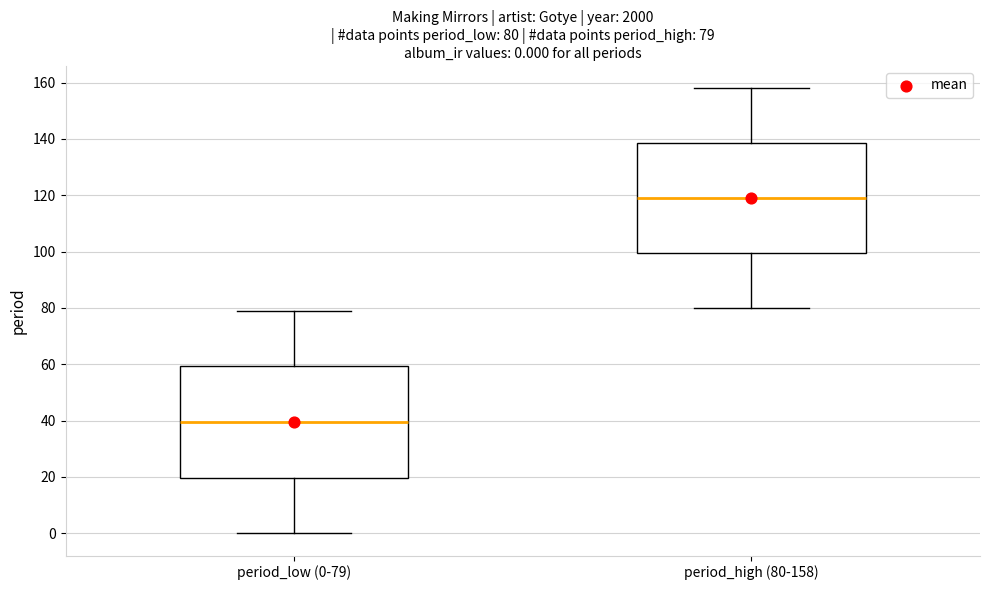

Which box has the lowest median line?

period_low (0-79)